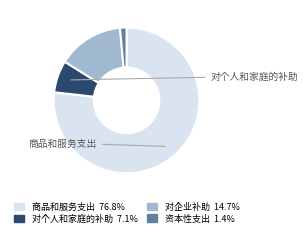

Which category has the smallest portion of the pie?

资本性支出